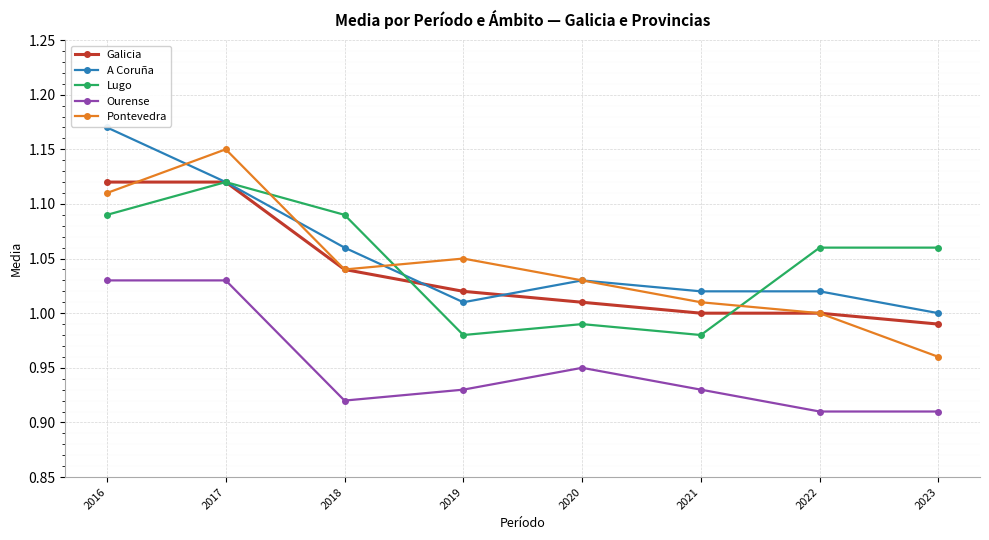

Which category has the highest value in the A Coruña series?

2016